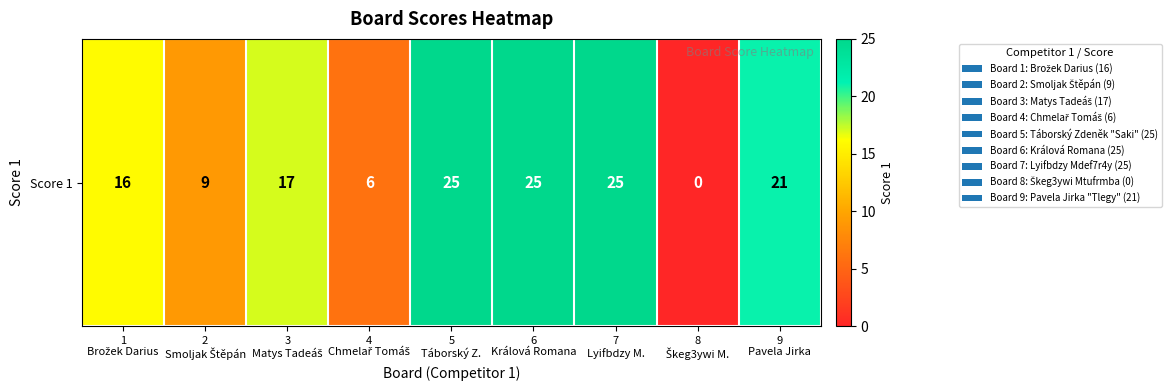

Reading left to right, transcribe all the data shown in this chart.

16	9	17	6	25	25	25	0	21